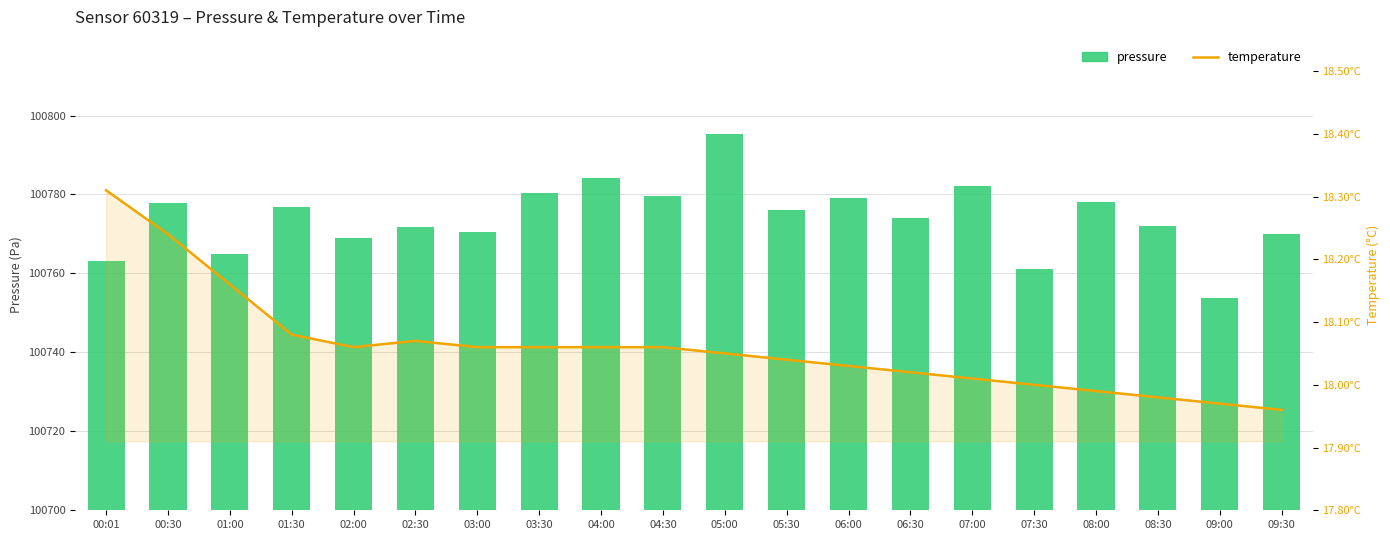

List the labels in order of temperature value, largest first.

00:01, 00:30, 01:00, 01:30, 02:30, 02:00, 03:00, 03:30, 04:00, 04:30, 05:00, 05:30, 06:00, 06:30, 07:00, 07:30, 08:00, 08:30, 09:00, 09:30